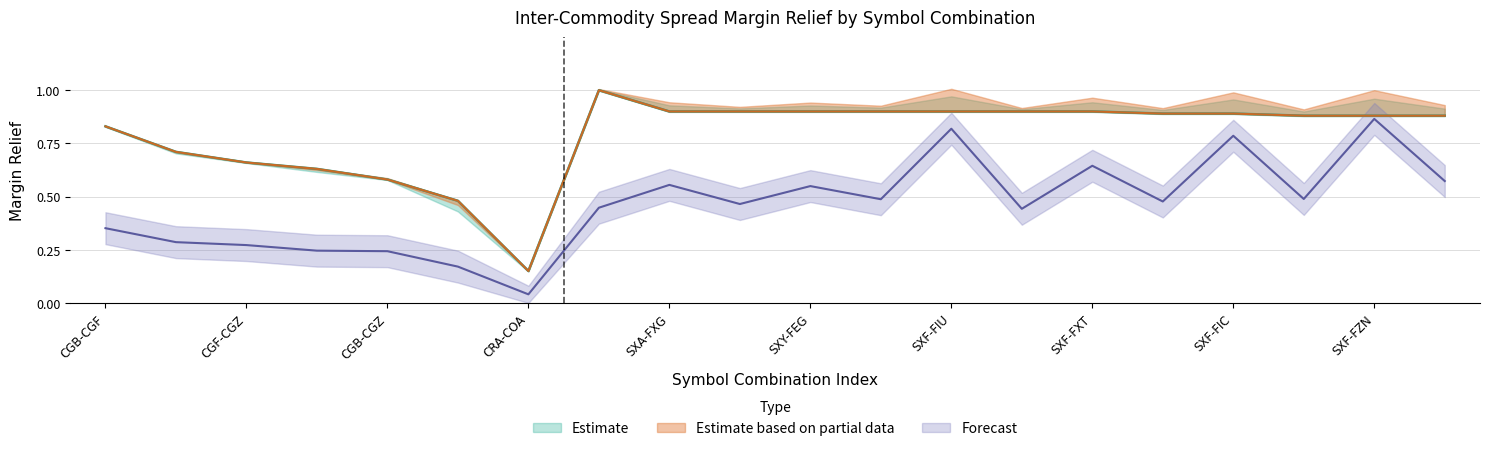

At which category does updated_margin reach its first local valley?

CRA-COA